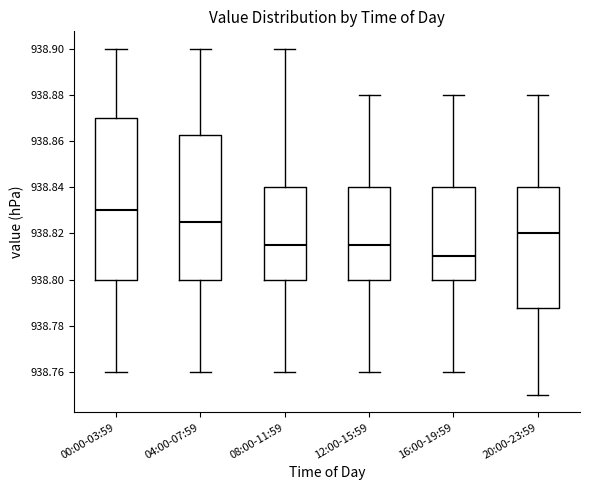

Comparing the boxes themselves (not the whiskers), which one is the tallest?

00:00-03:59